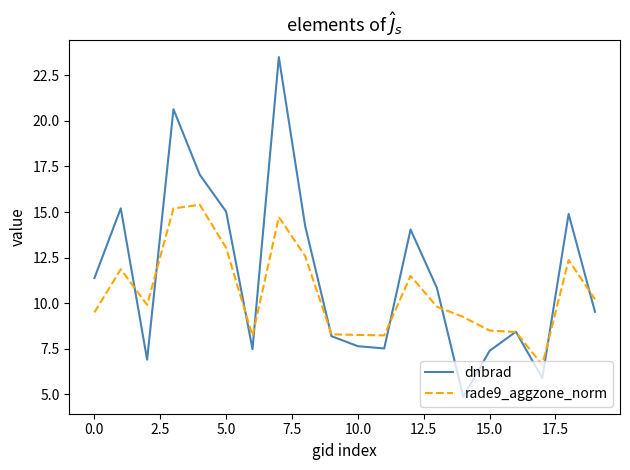

How many lines are shown in the chart?

2